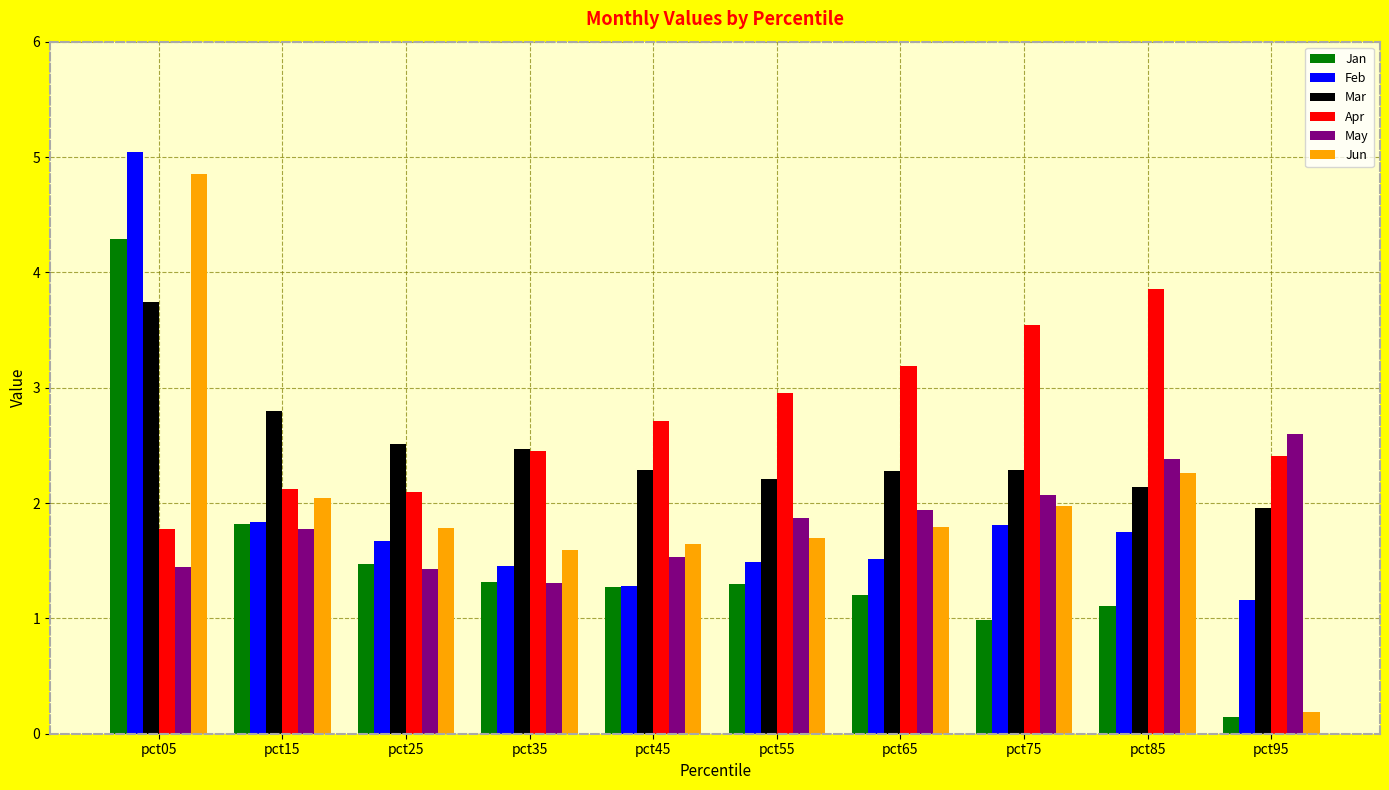

What is the sum of all Feb values?

19.0